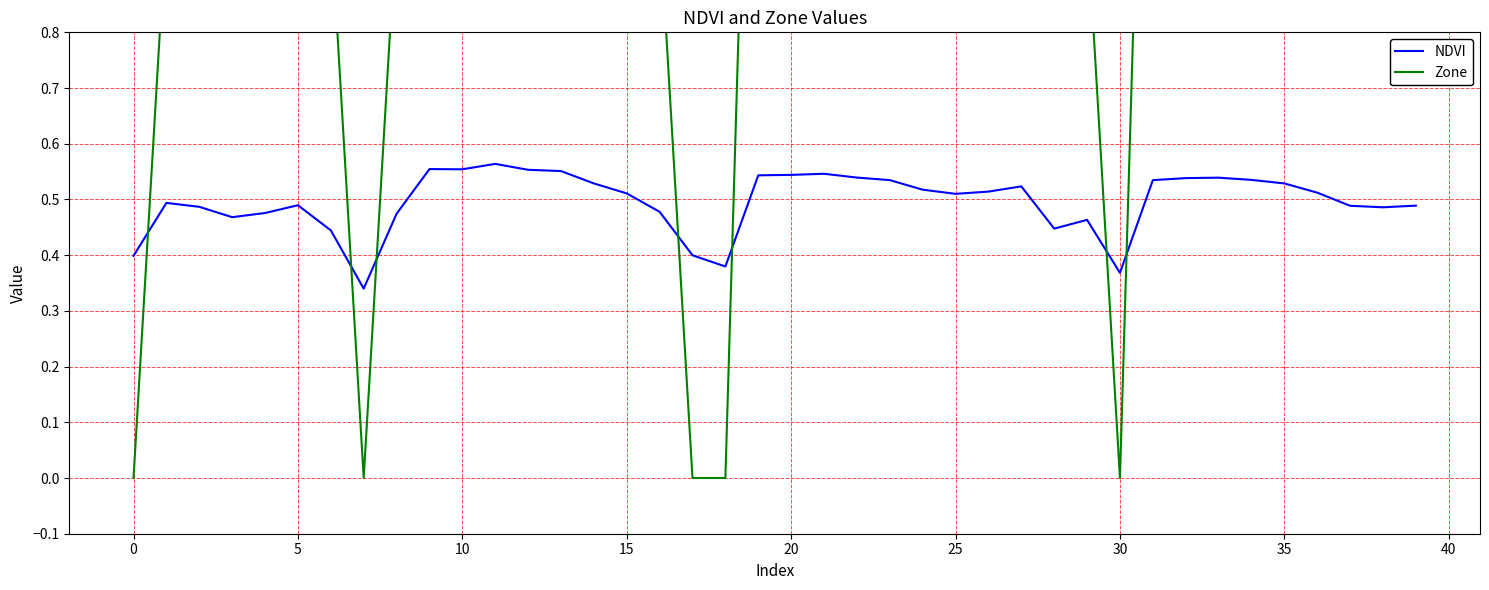

What is the value of the NDVI point at the 3rd from the left?

0.5